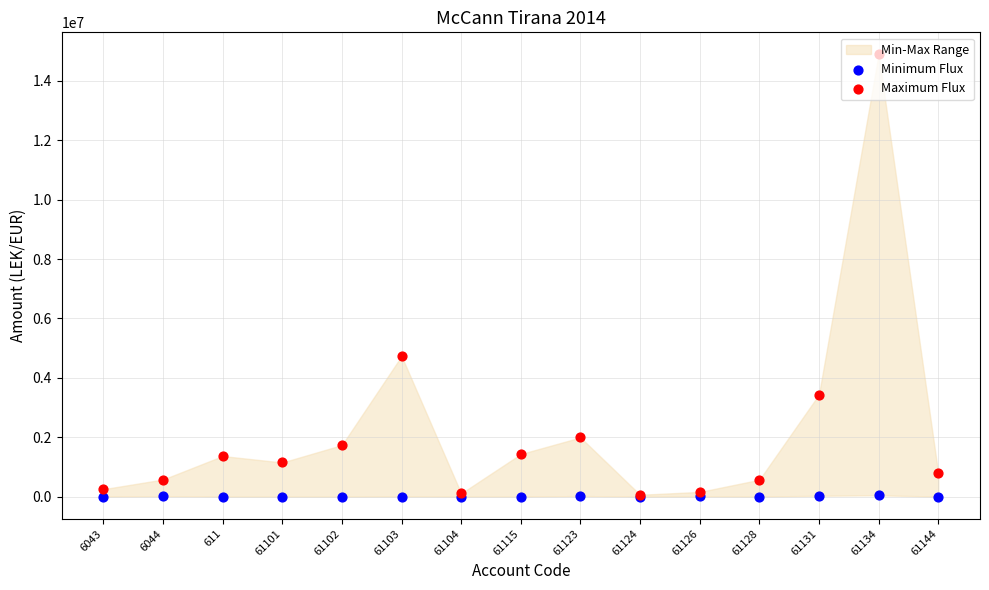

Is the value of Maximum Flux at 61103 greater than the value of Minimum Flux at 6043?

Yes